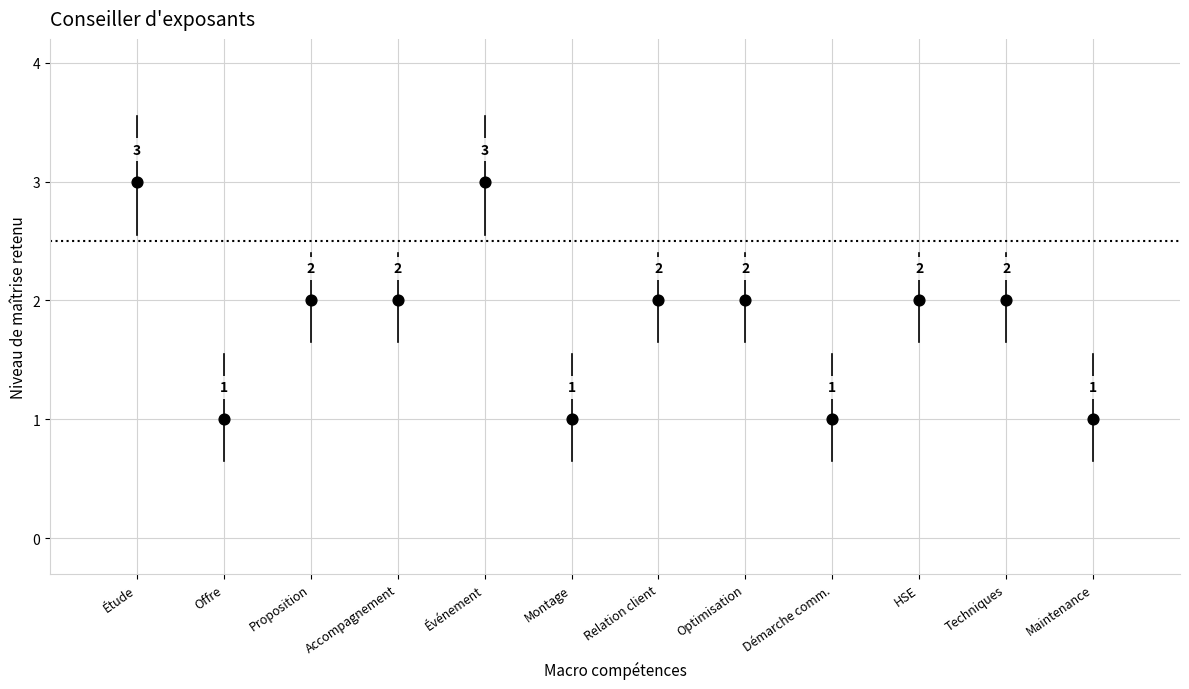

What is the range of X values (max minus min)?

11